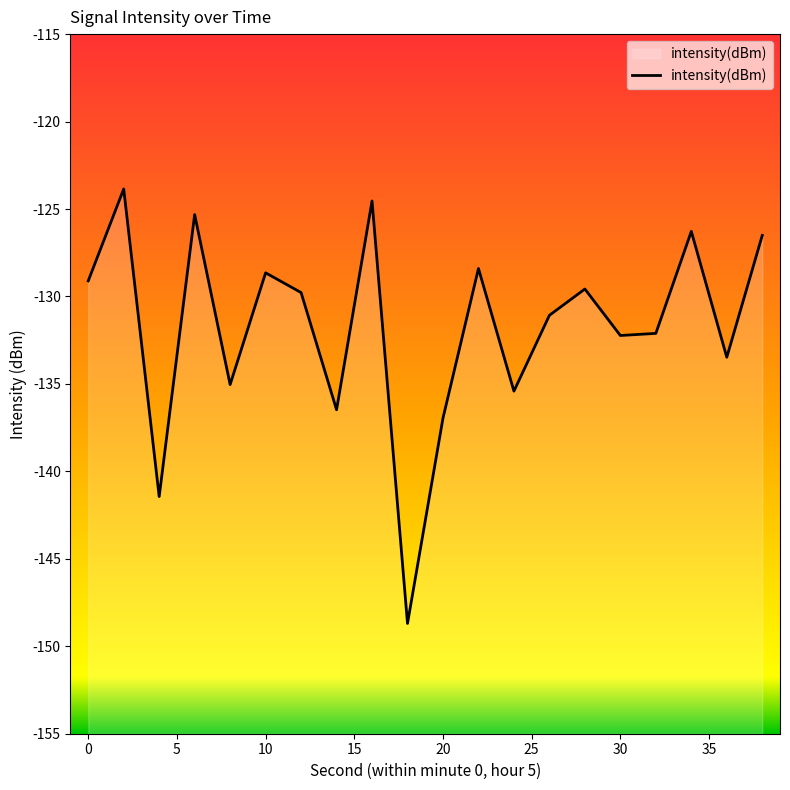

What is the difference between the maximum and minimum values?

24.8